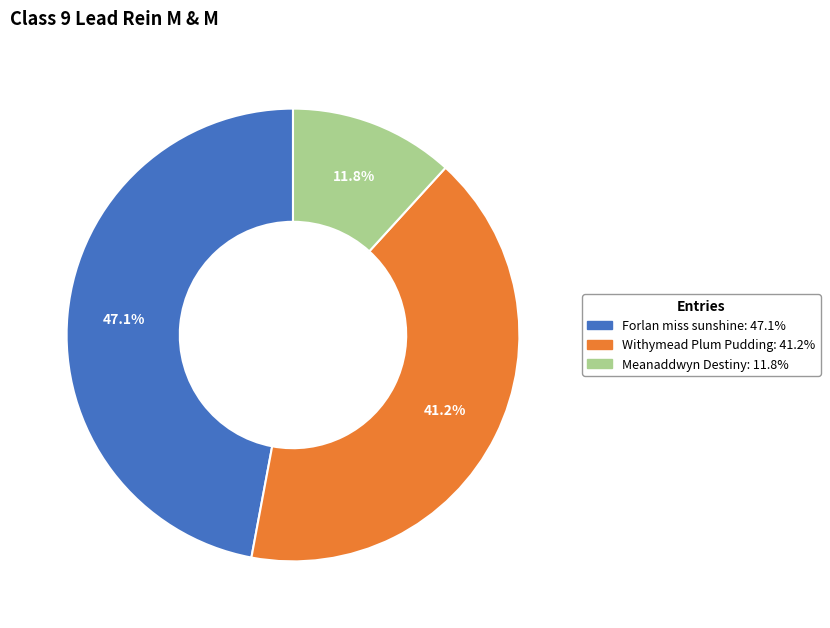

Is there a majority slice in this chart?

No